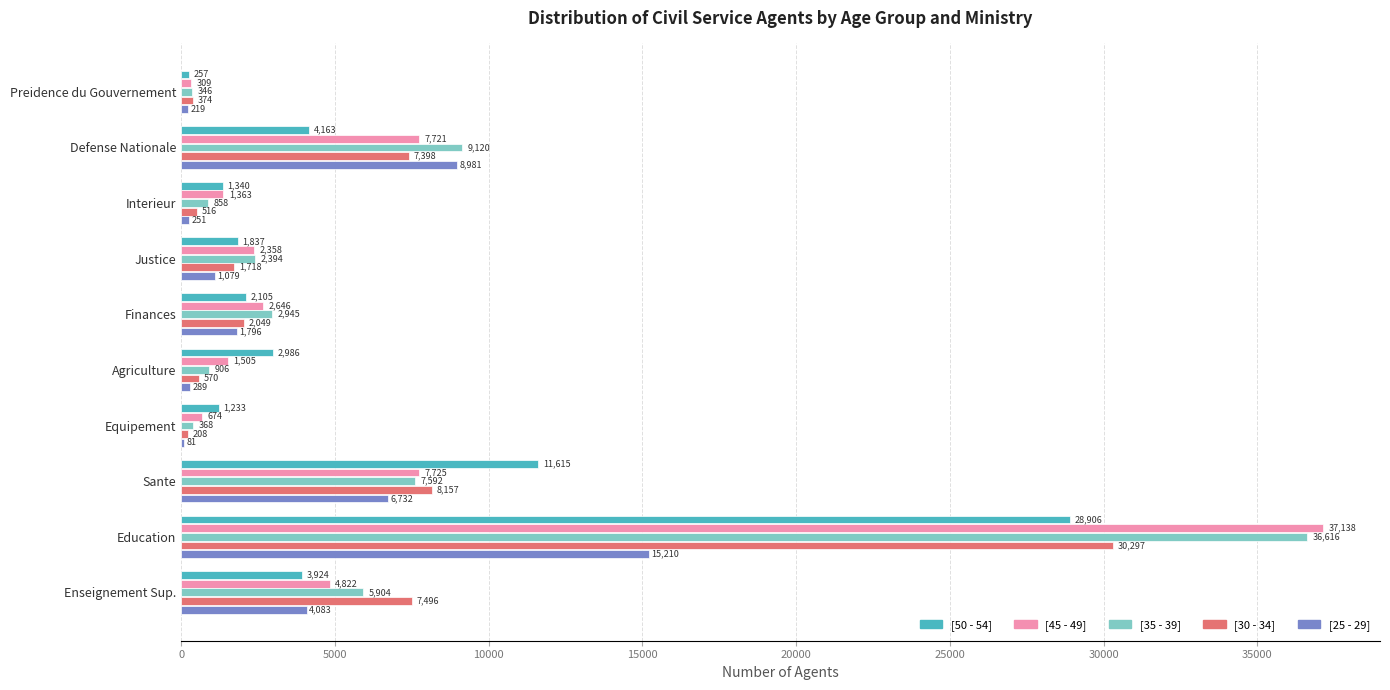

Is the value of [25 - 29] at Finances greater than the value of [30 - 34] at Defense Nationale?

No